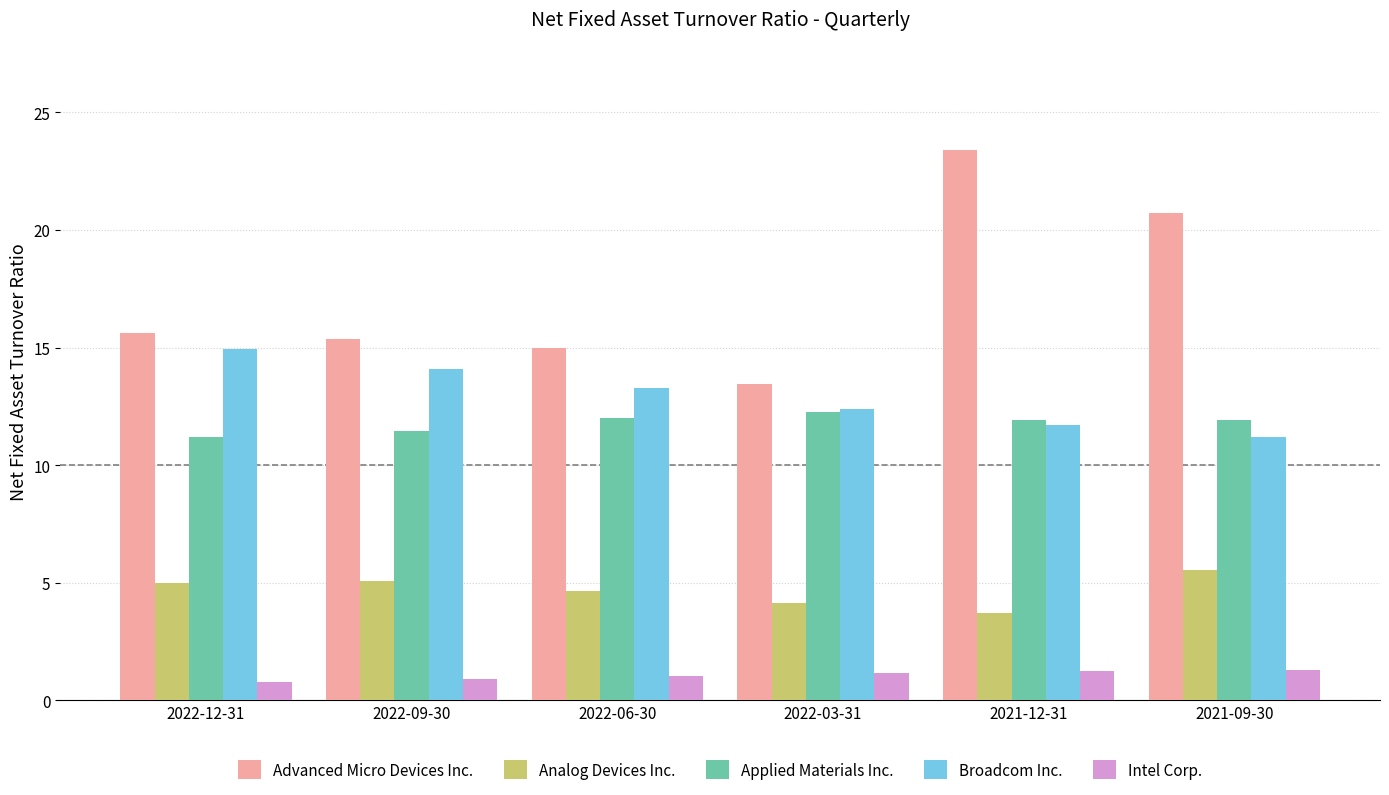

List the labels in order of Broadcom Inc. value, largest first.

2022-12-31, 2022-09-30, 2022-06-30, 2022-03-31, 2021-12-31, 2021-09-30